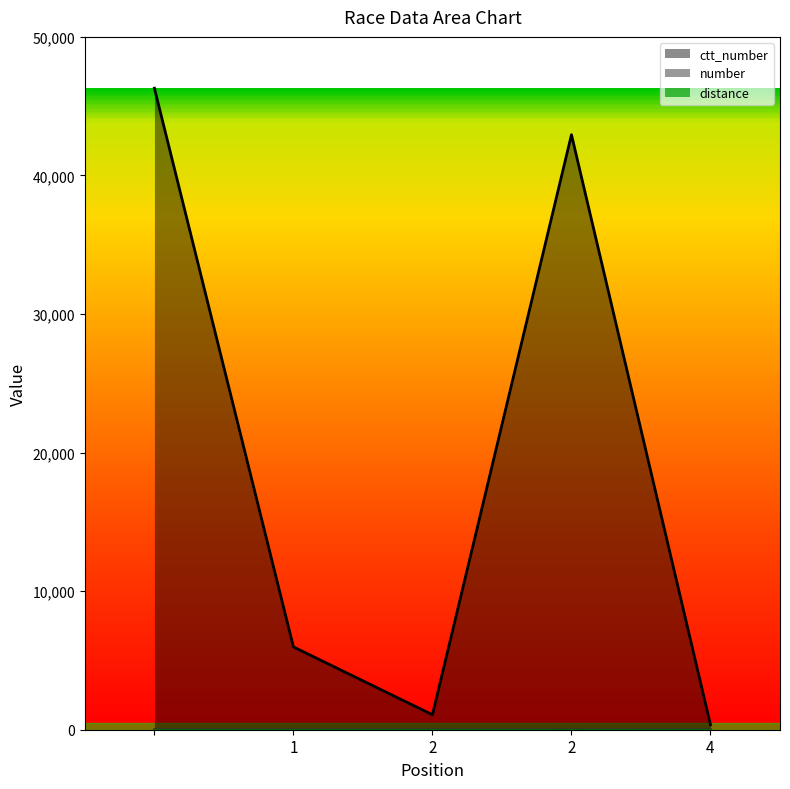

Reading right to left, what are all the values shown in this chart?

number: 4=5	2=1	2=3	1=2	=4
ctt_number: 4=359	2=42942	2=1080	1=5976	=46297